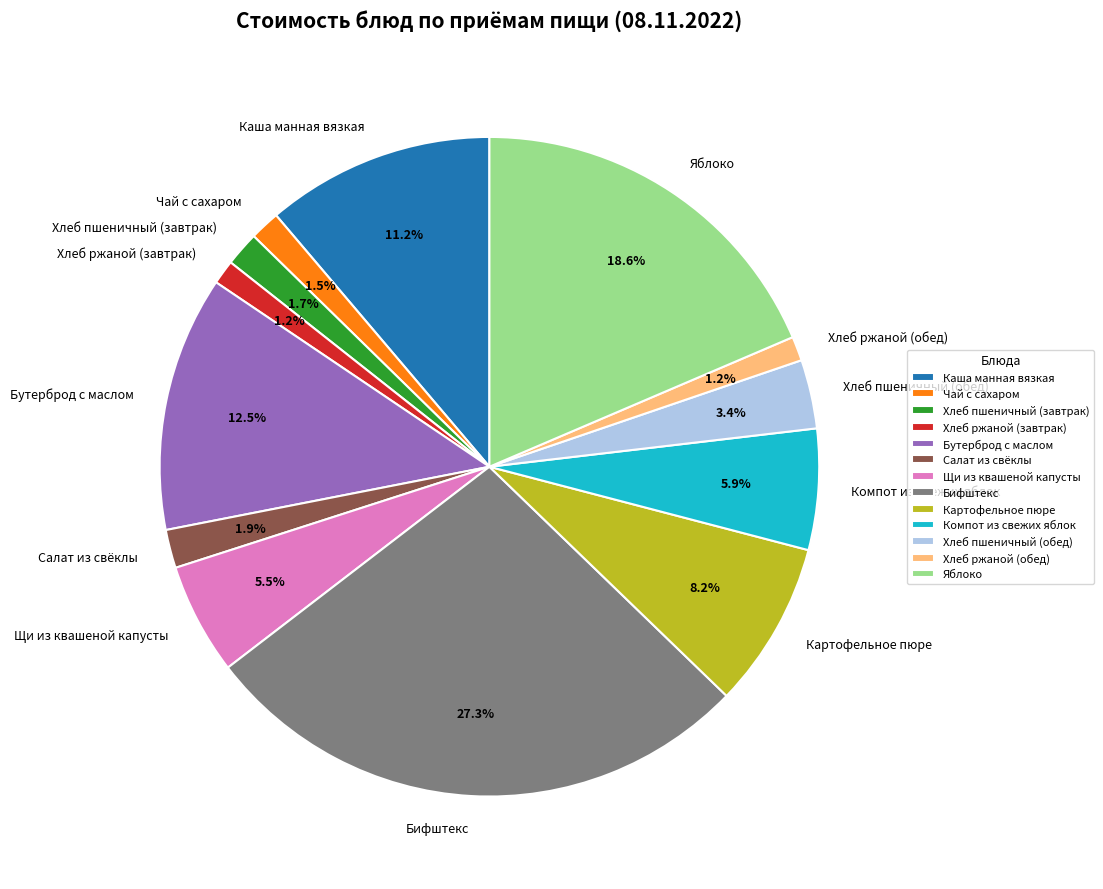

True or false: Каша манная вязкая accounts for 11% of the total.

True